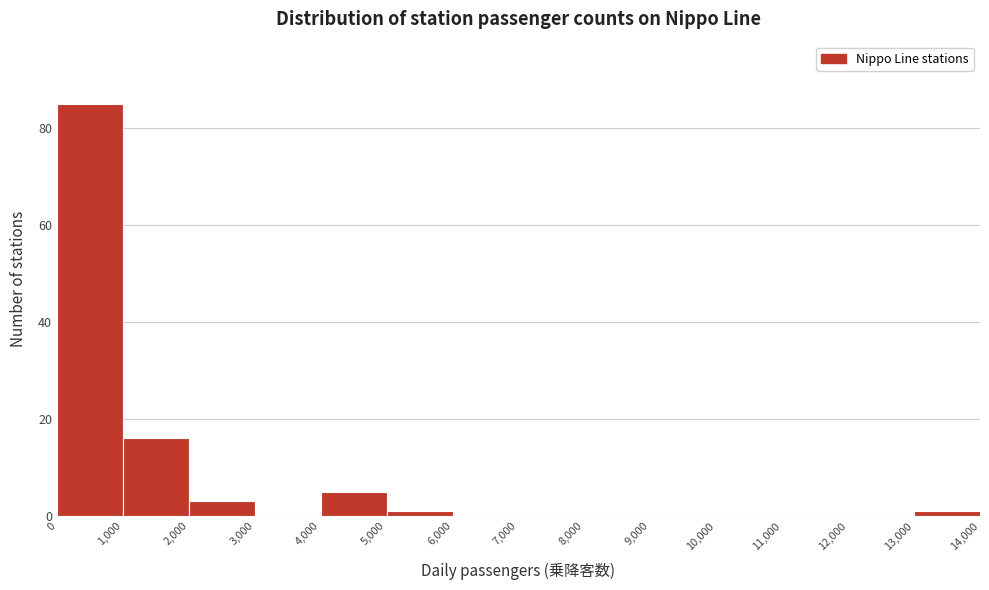

Over which range of the x-axis is the bar tallest?

0 to 1,000